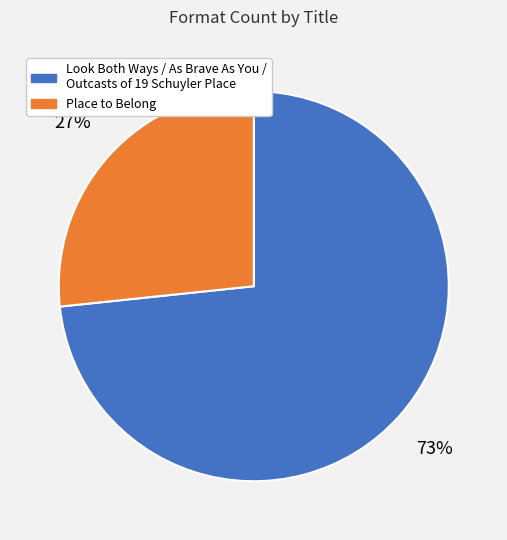

To the nearest percent, what is the average slice percentage?

50%